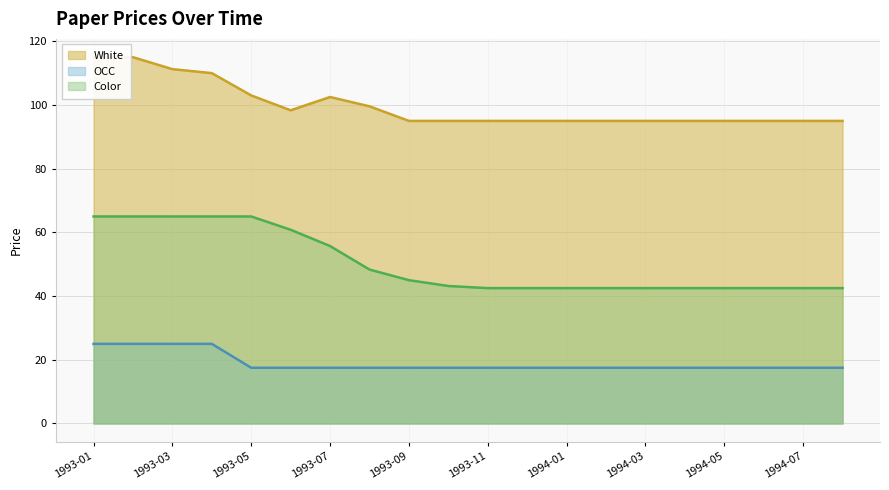

What is the total value across all series at 1994-06?

155.0